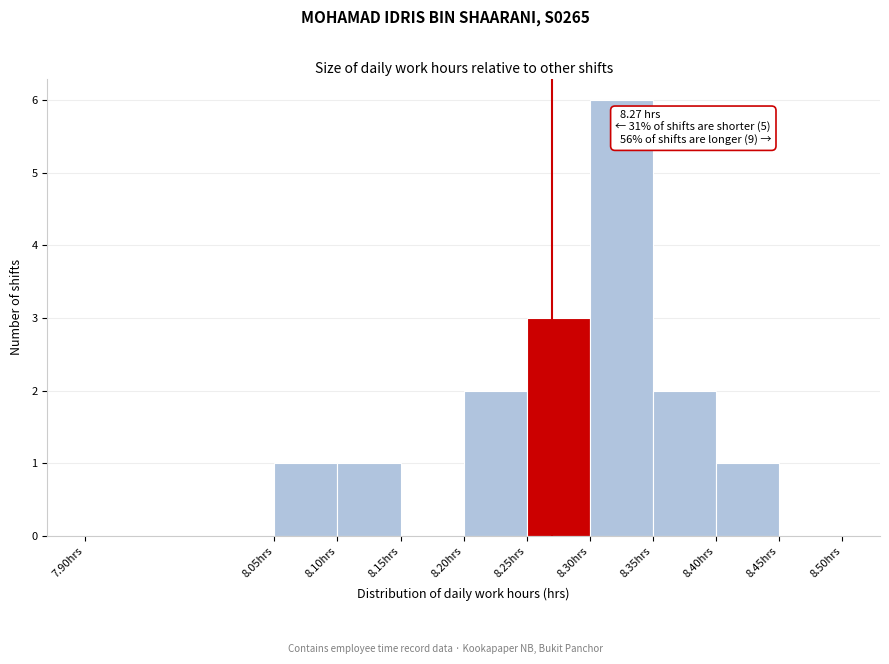

Over which range of the x-axis is the bar tallest?

8.30 to 8.35